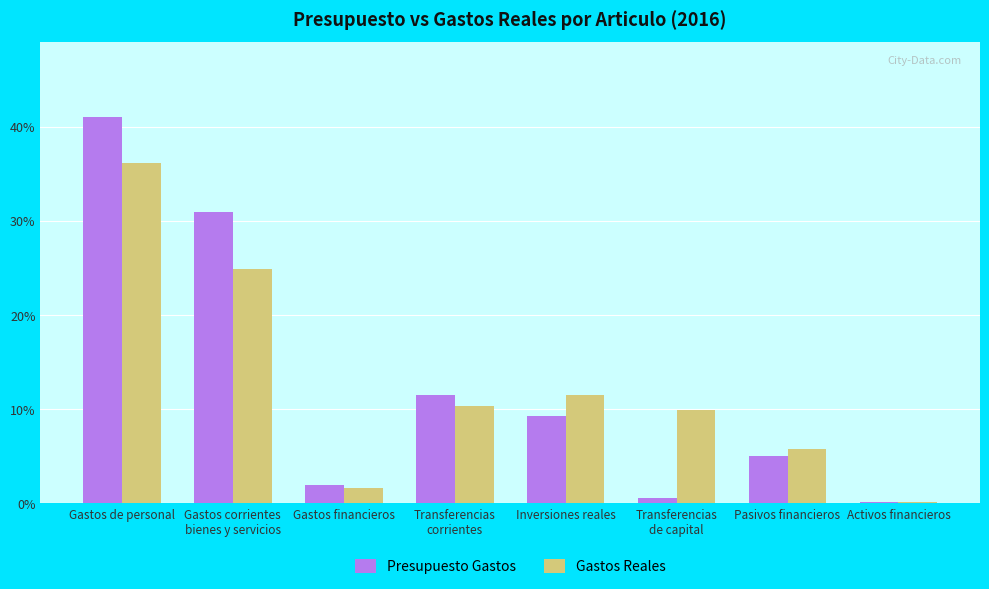

What is the highest value of the Gastos Reales series?

36.1